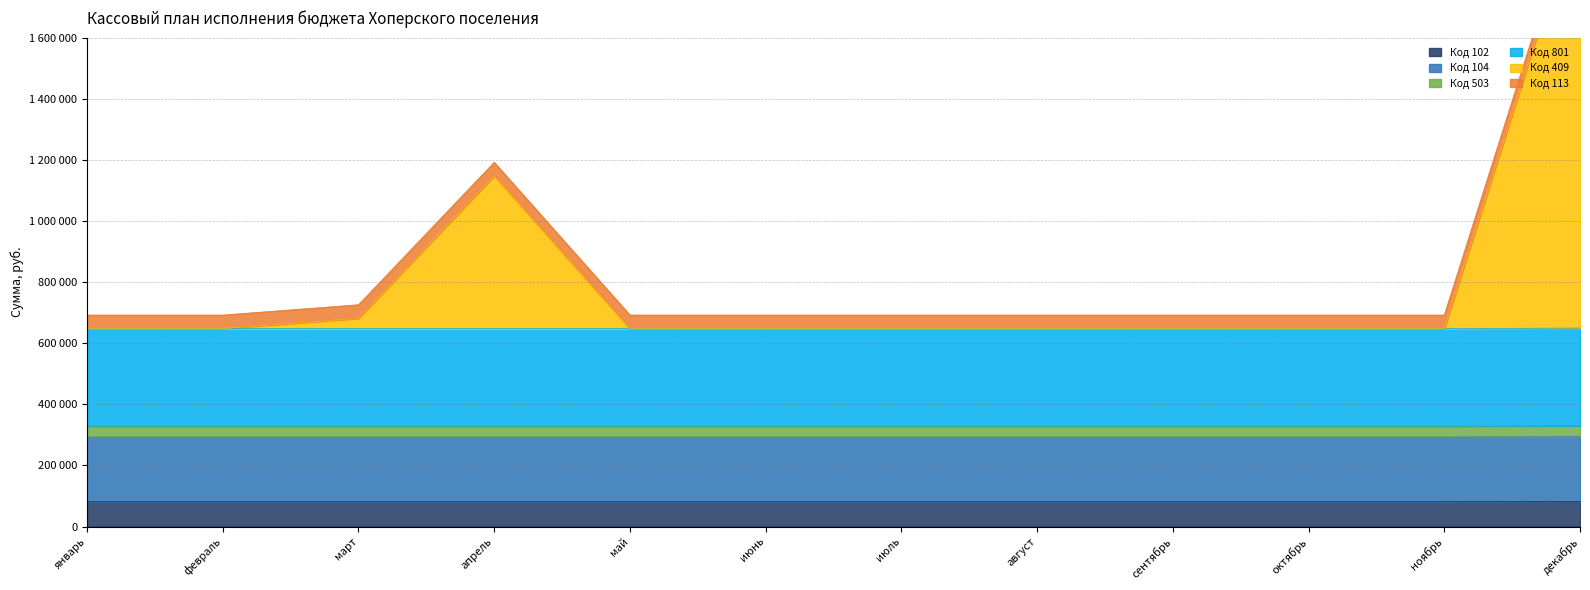

True or false: Код 102 and Код 409 cross at least once.

False